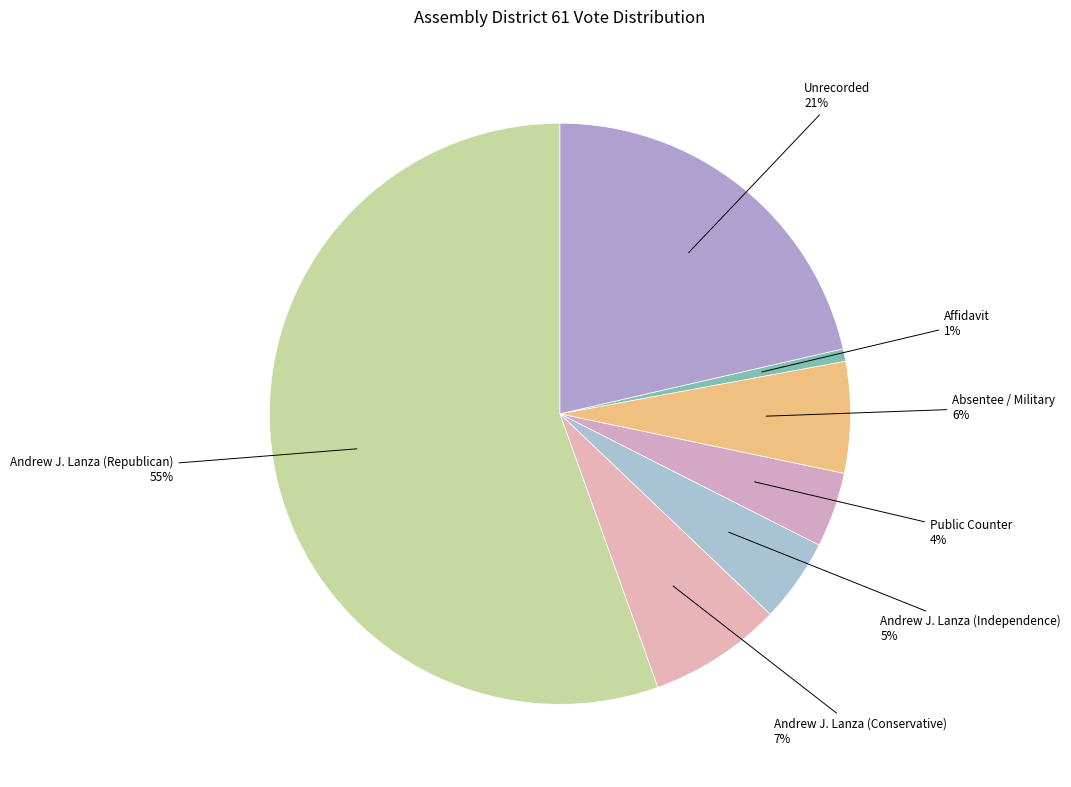

To the nearest percent, what percentage of the pie is Affidavit?

1%